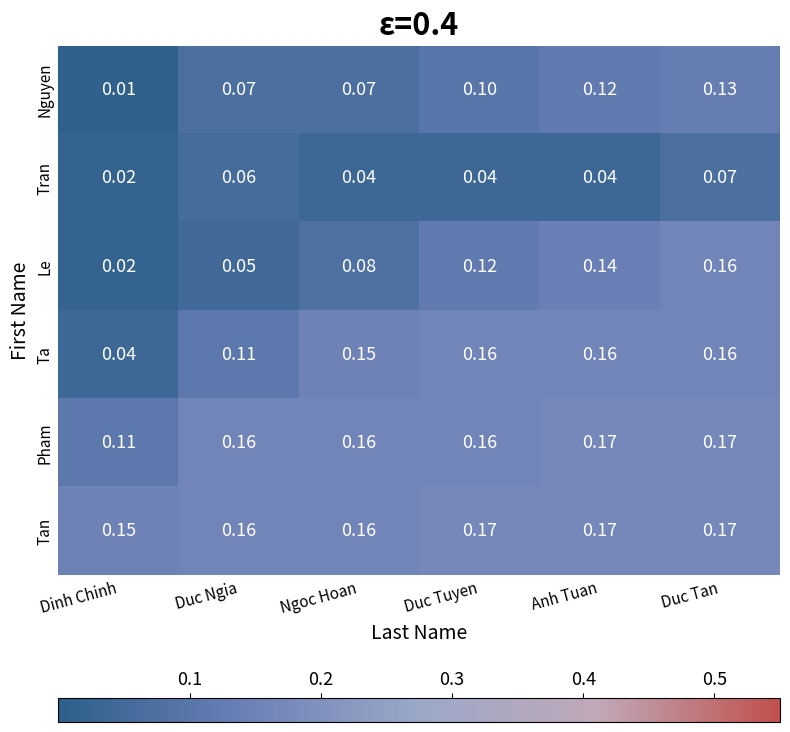

Which series has the widest spread of values?

Le